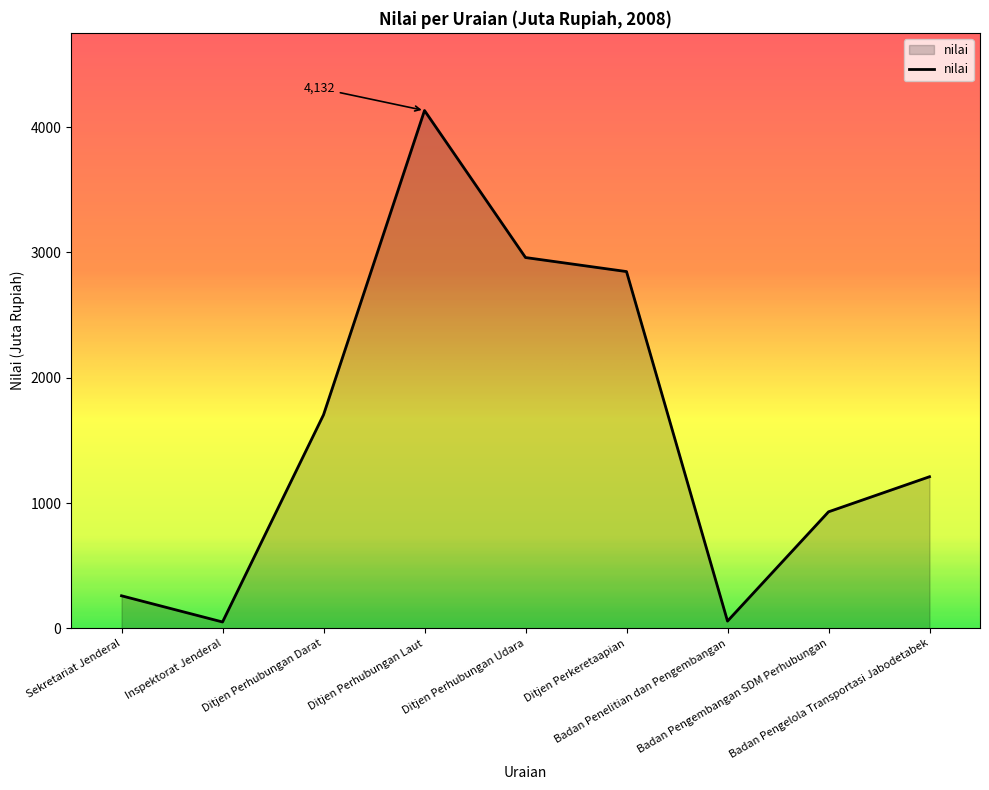

What is the difference between the values at Ditjen Perhubungan Udara and Badan Penelitian dan Pengembangan?

2901